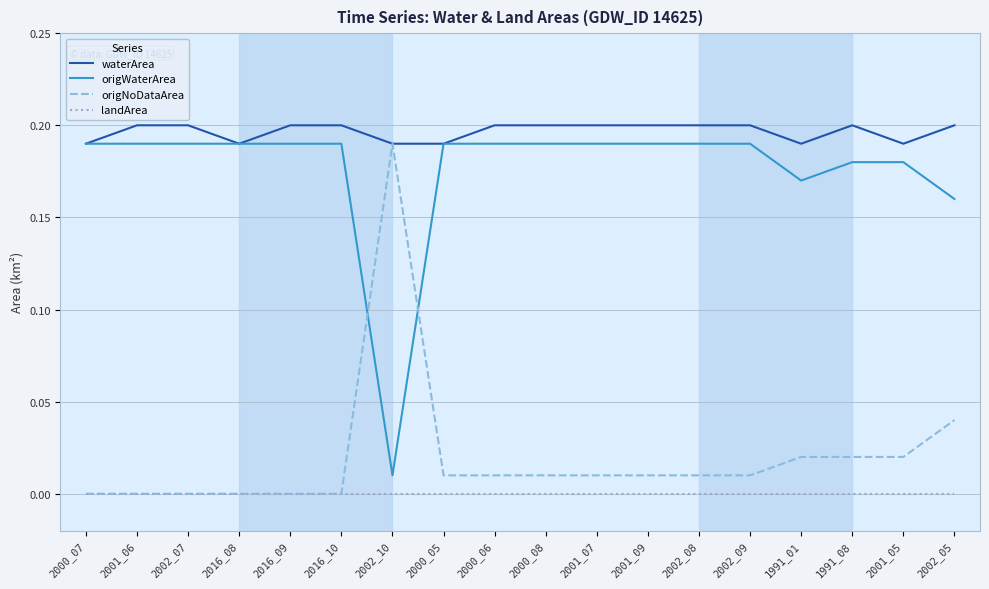

True or false: origWaterArea and landArea cross at least once.

False